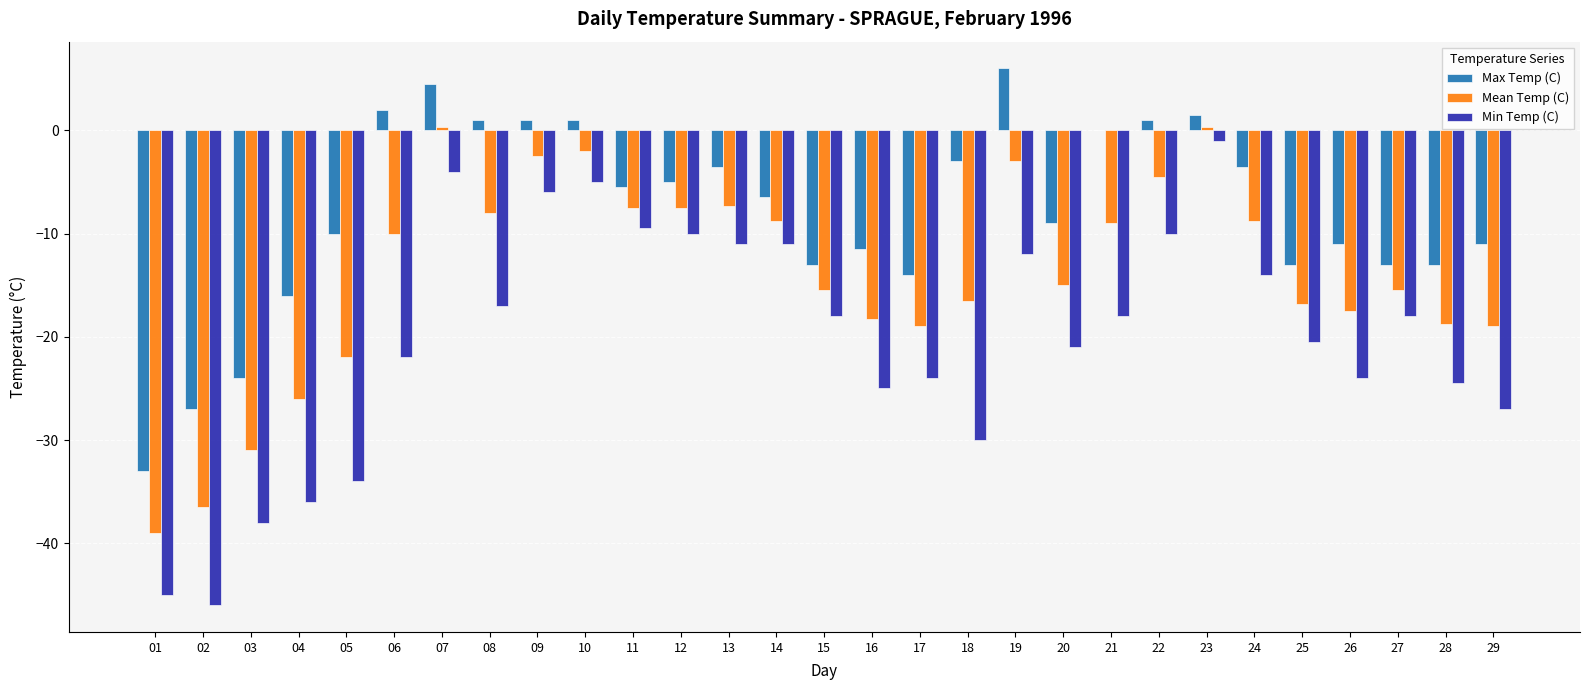

True or false: Min Temp (C) has a value of -46.0 at 02.

True